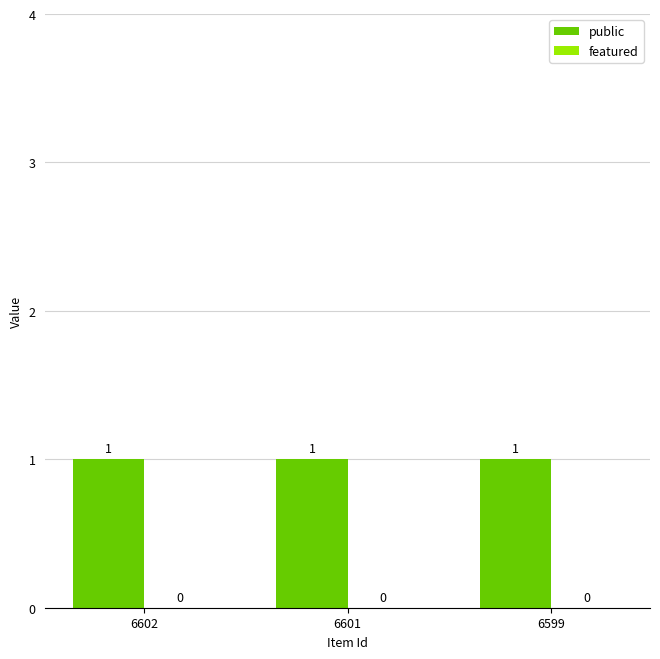

What is the sum of all public values?

3